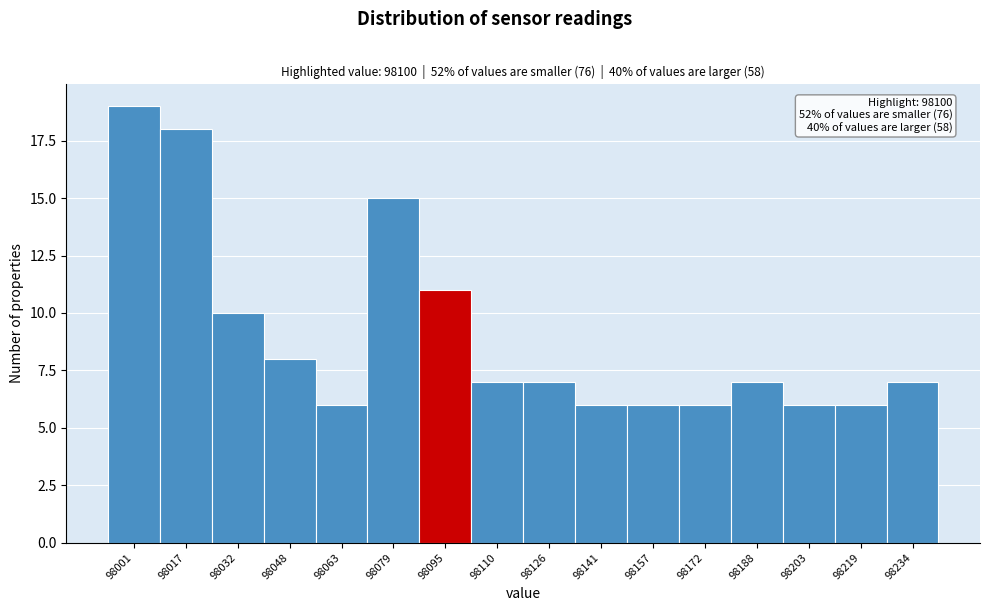

Reading right to left, what are all the values shown in this chart?

98234=7	98219=6	98203=6	98188=7	98172=6	98157=6	98141=6	98126=7	98110=7	98095=11	98079=15	98063=6	98048=8	98032=10	98017=18	98001=19